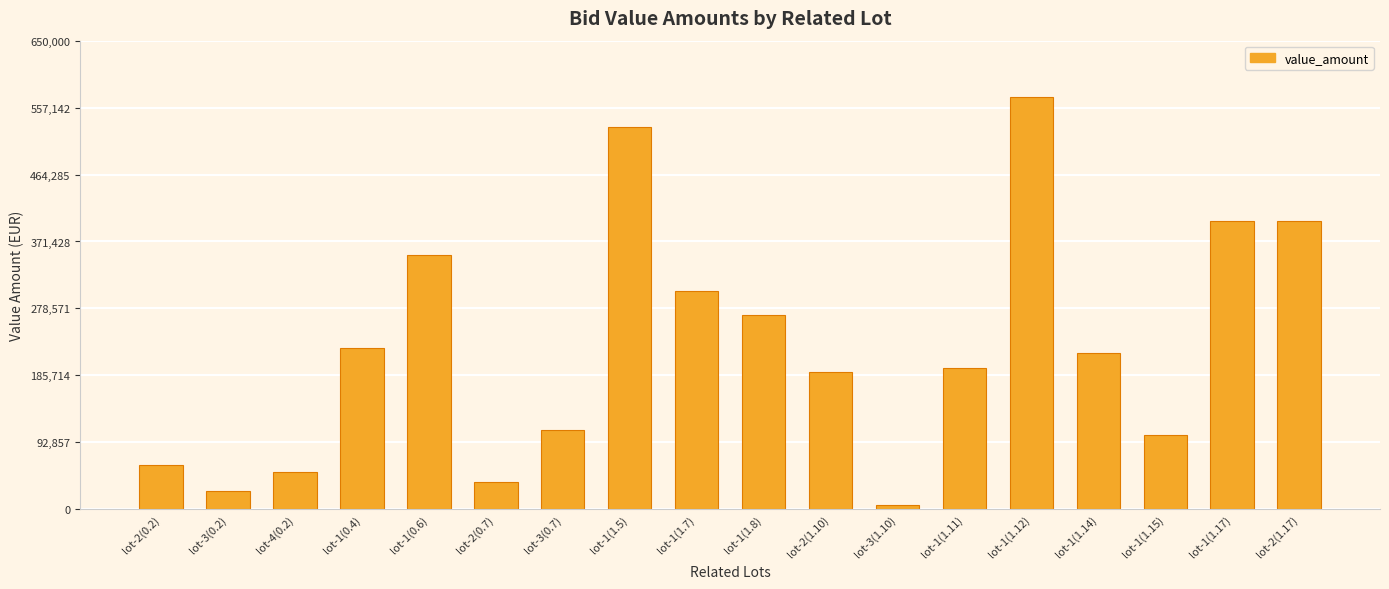

The value at lot-2(0.2) is 61191.0. True or false?

True